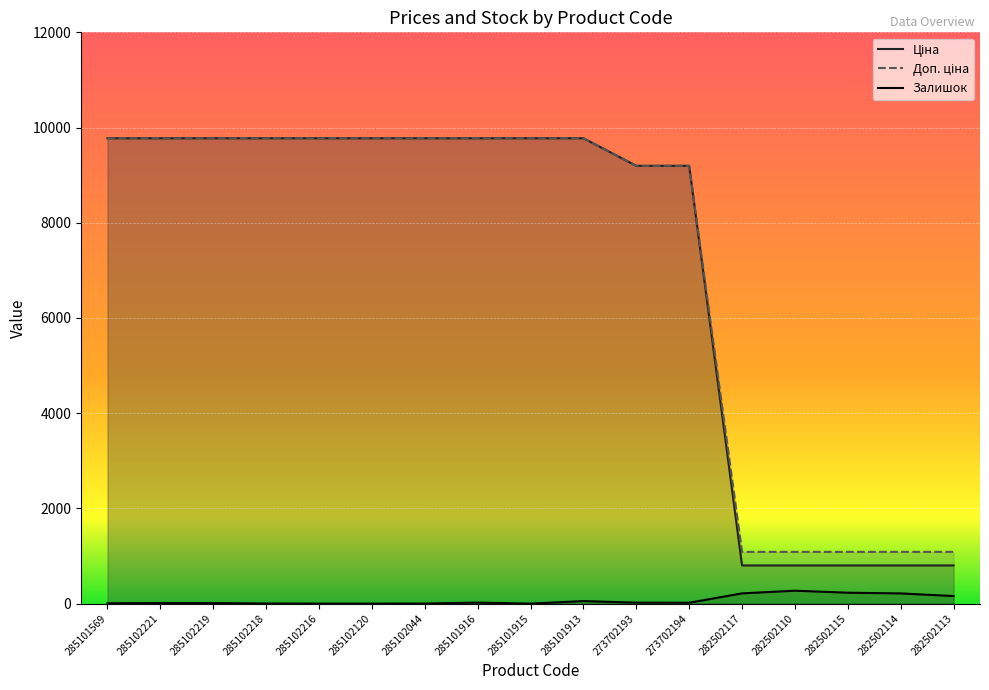

What is the total value across all series at 285101569?

19558.0